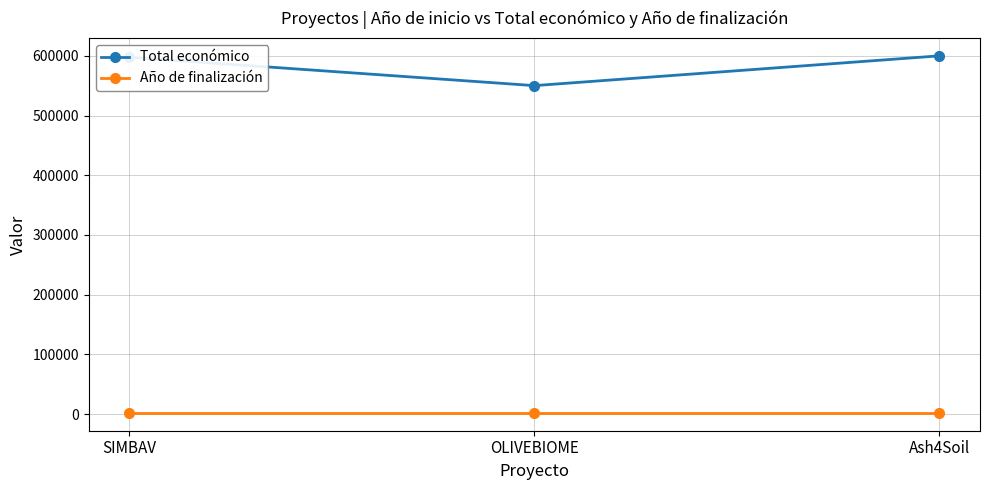

List the series in order of their peak value, highest first.

Total económico, Año de finalización